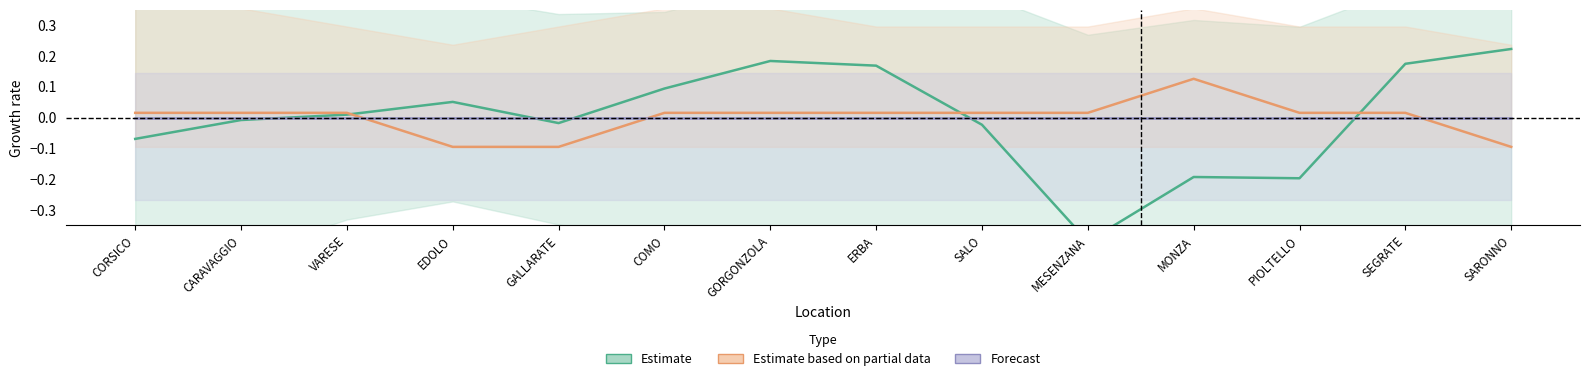

Which has a higher value, SALO or CARAVAGGIO?

CARAVAGGIO